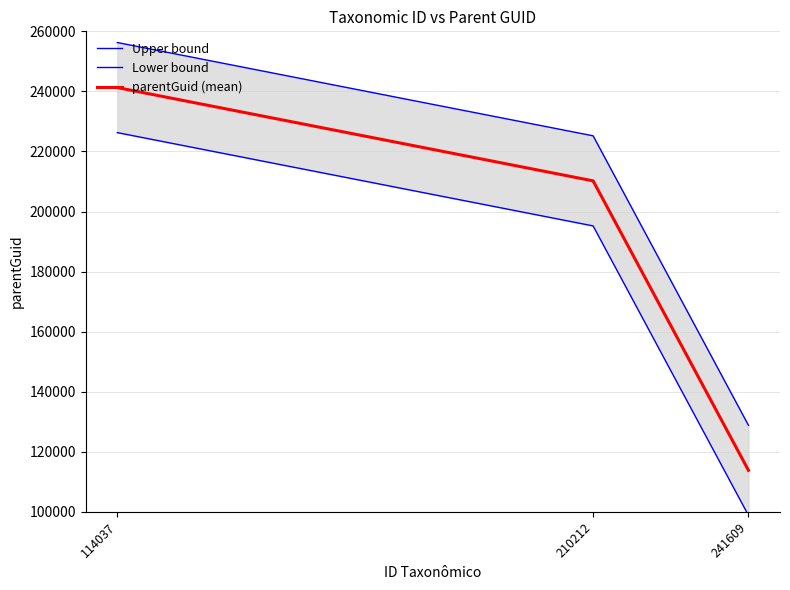

Is the value of Lower bound at 114037 greater than the value of parentGuid (mean) at 241609?

Yes